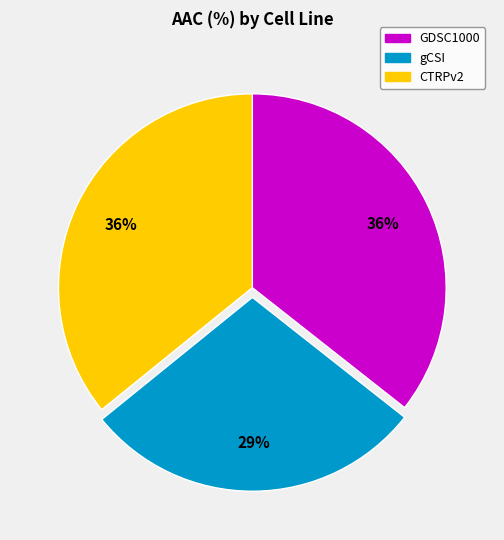

Which category has the smallest portion of the pie?

gCSI